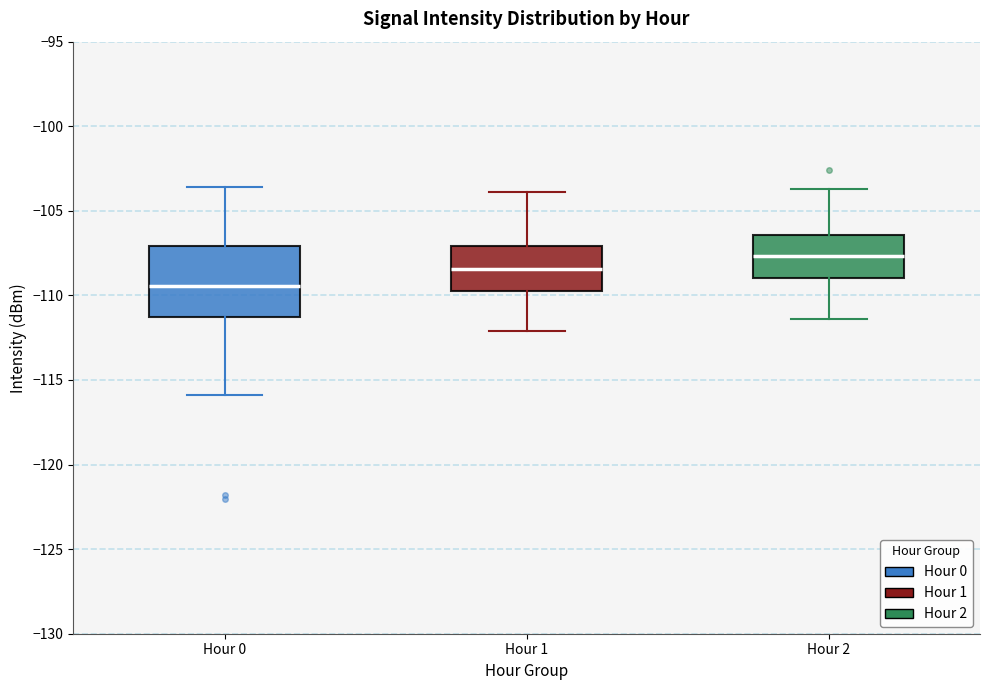

Which box has the lowest median line?

Hour 0